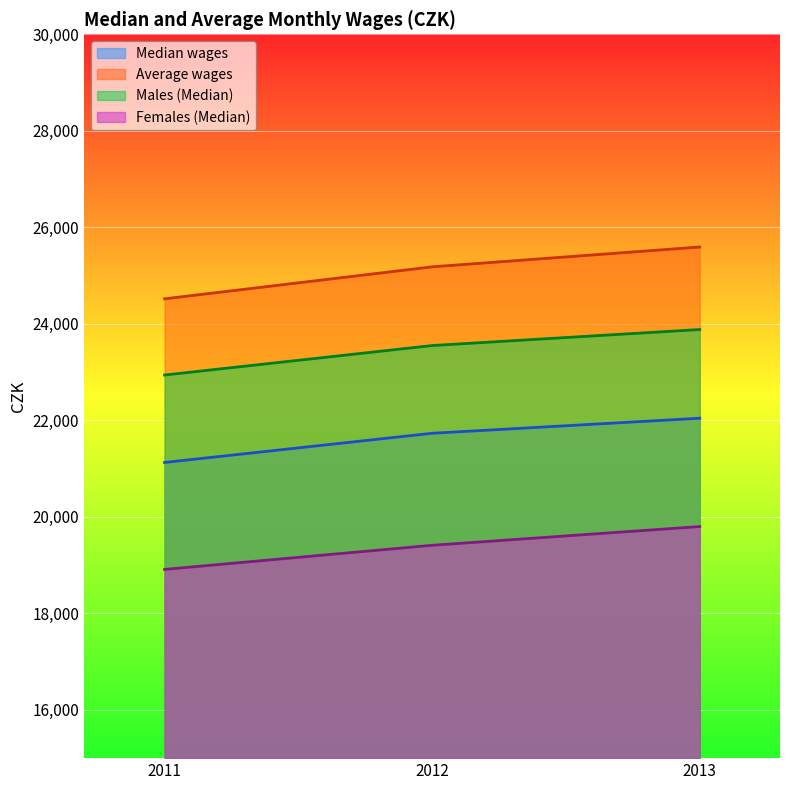

What is the value of the Median wages point at the 2nd from the left?

21732